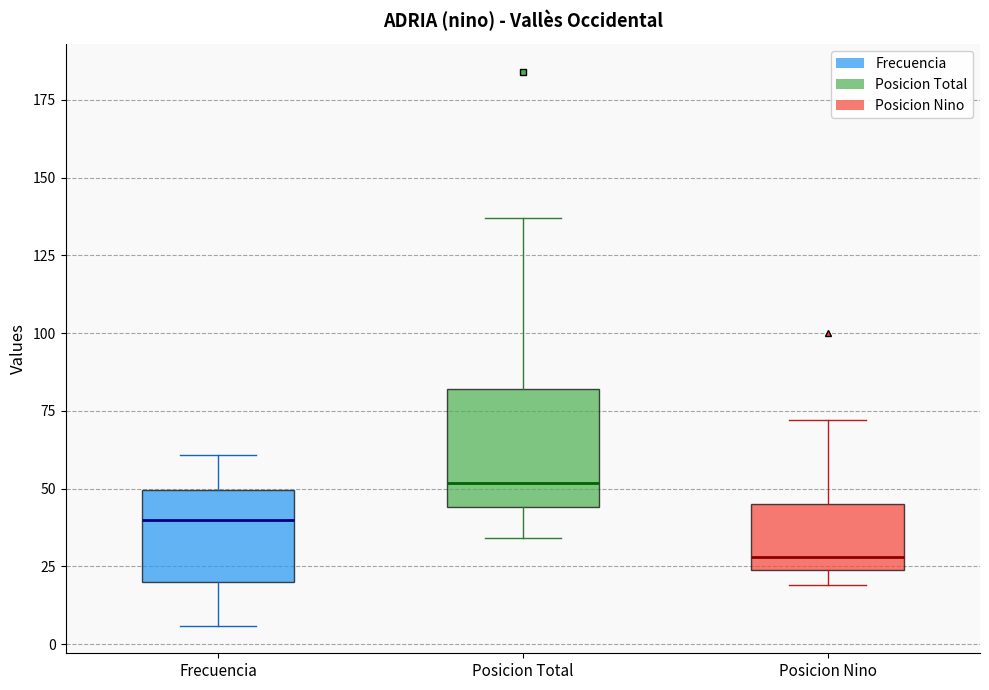

Which box's median line is the highest?

Posicion Total